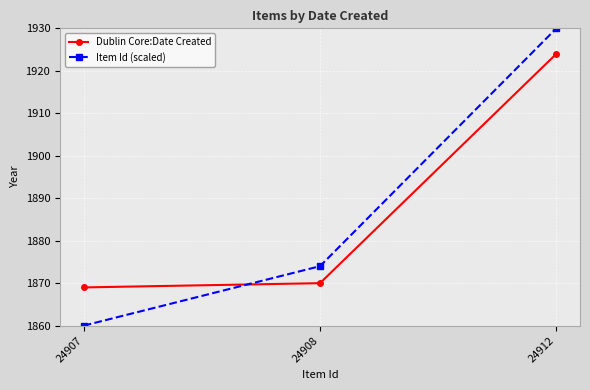

Rank the series by their maximum value, from highest to lowest.

Item Id (scaled), Dublin Core:Date Created